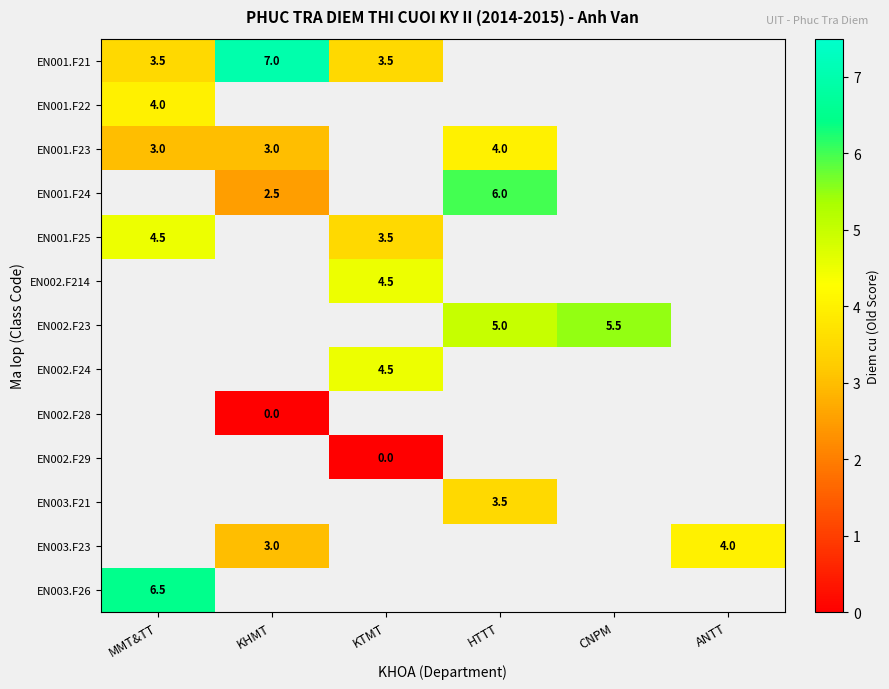

The value of EN003.F23 at KHMT is 3.0. True or false?

True